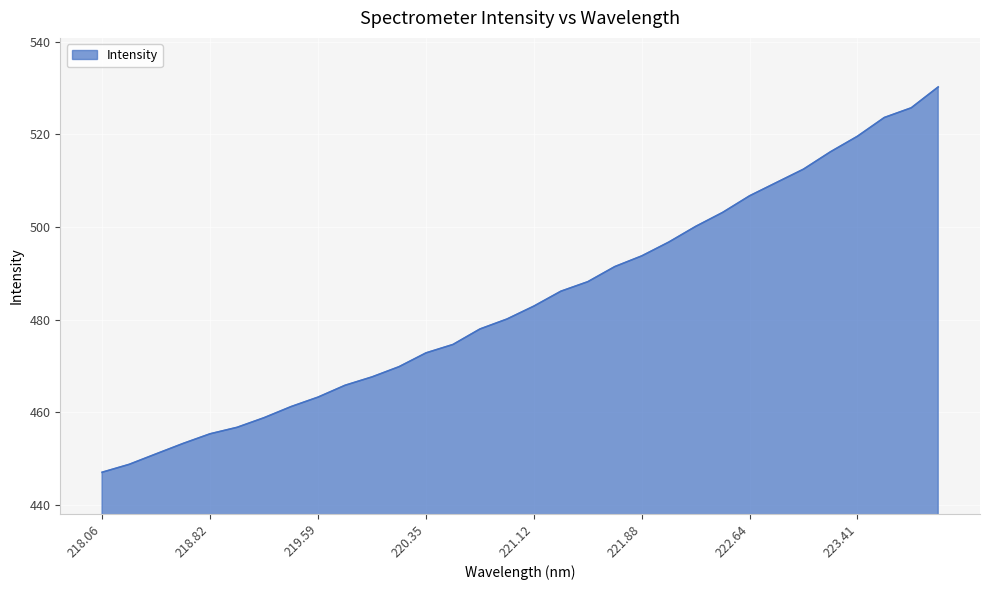

How many values are below 482?

16